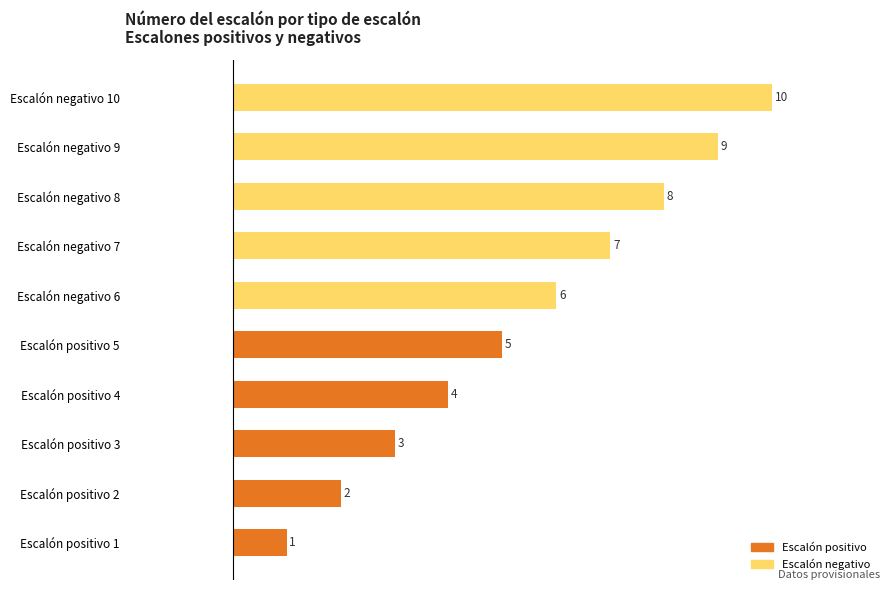

What is the smallest value displayed?

1